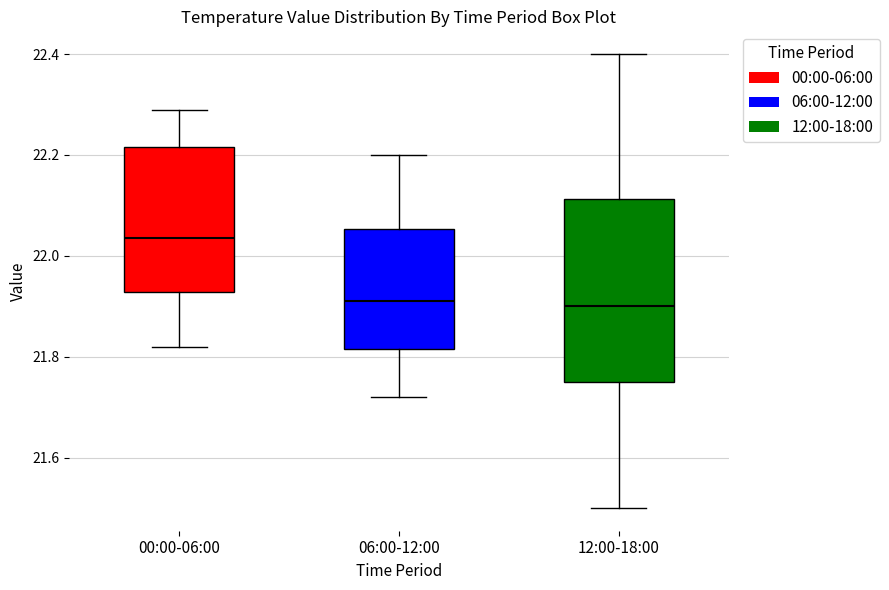

Comparing the boxes themselves (not the whiskers), which one is the tallest?

12:00-18:00